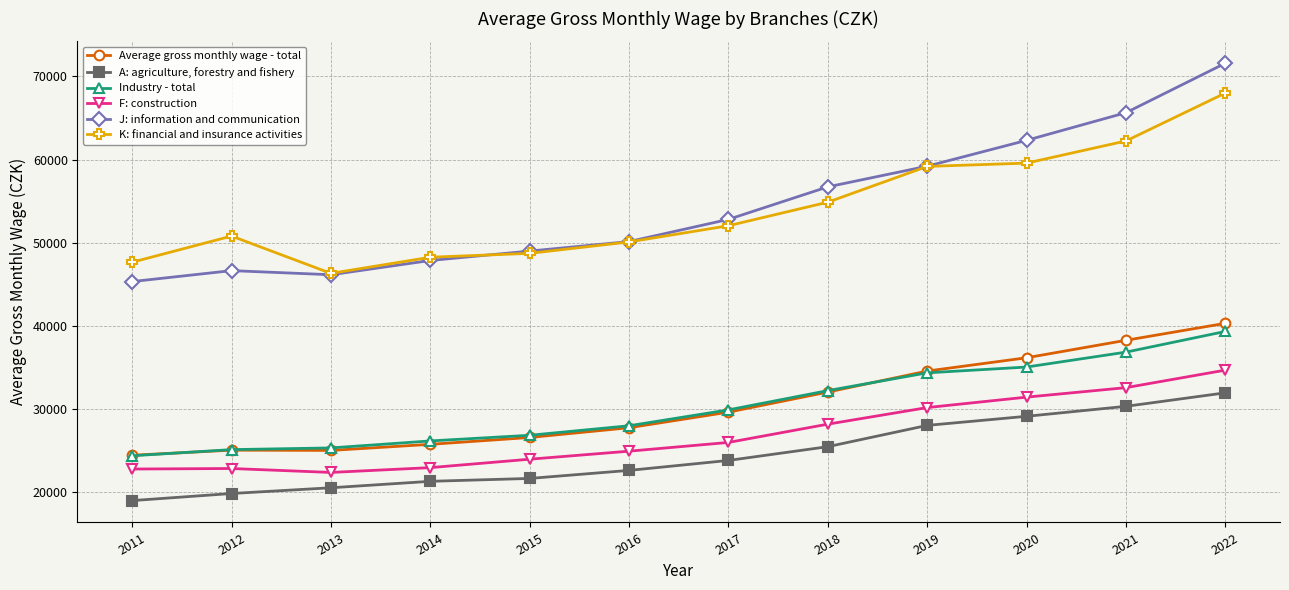

What is the difference between the second highest and minimum values in the Average gross monthly wage - total series?

13822